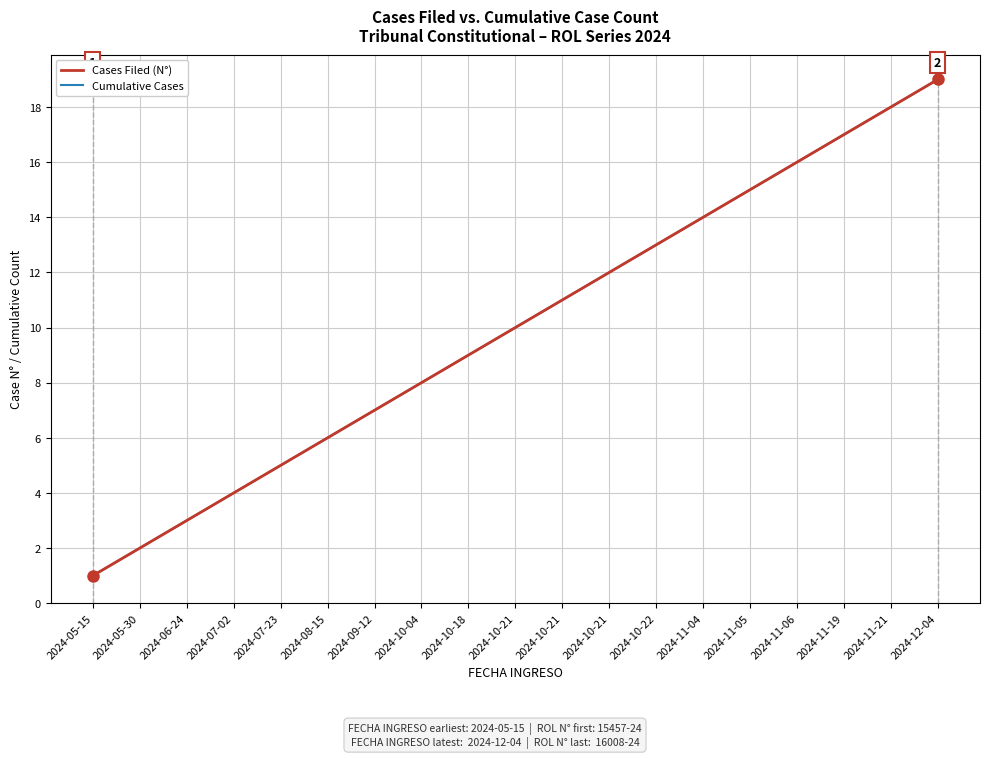

True or false: Cases Filed (N°) has more than 2 points higher than both neighbors.

False